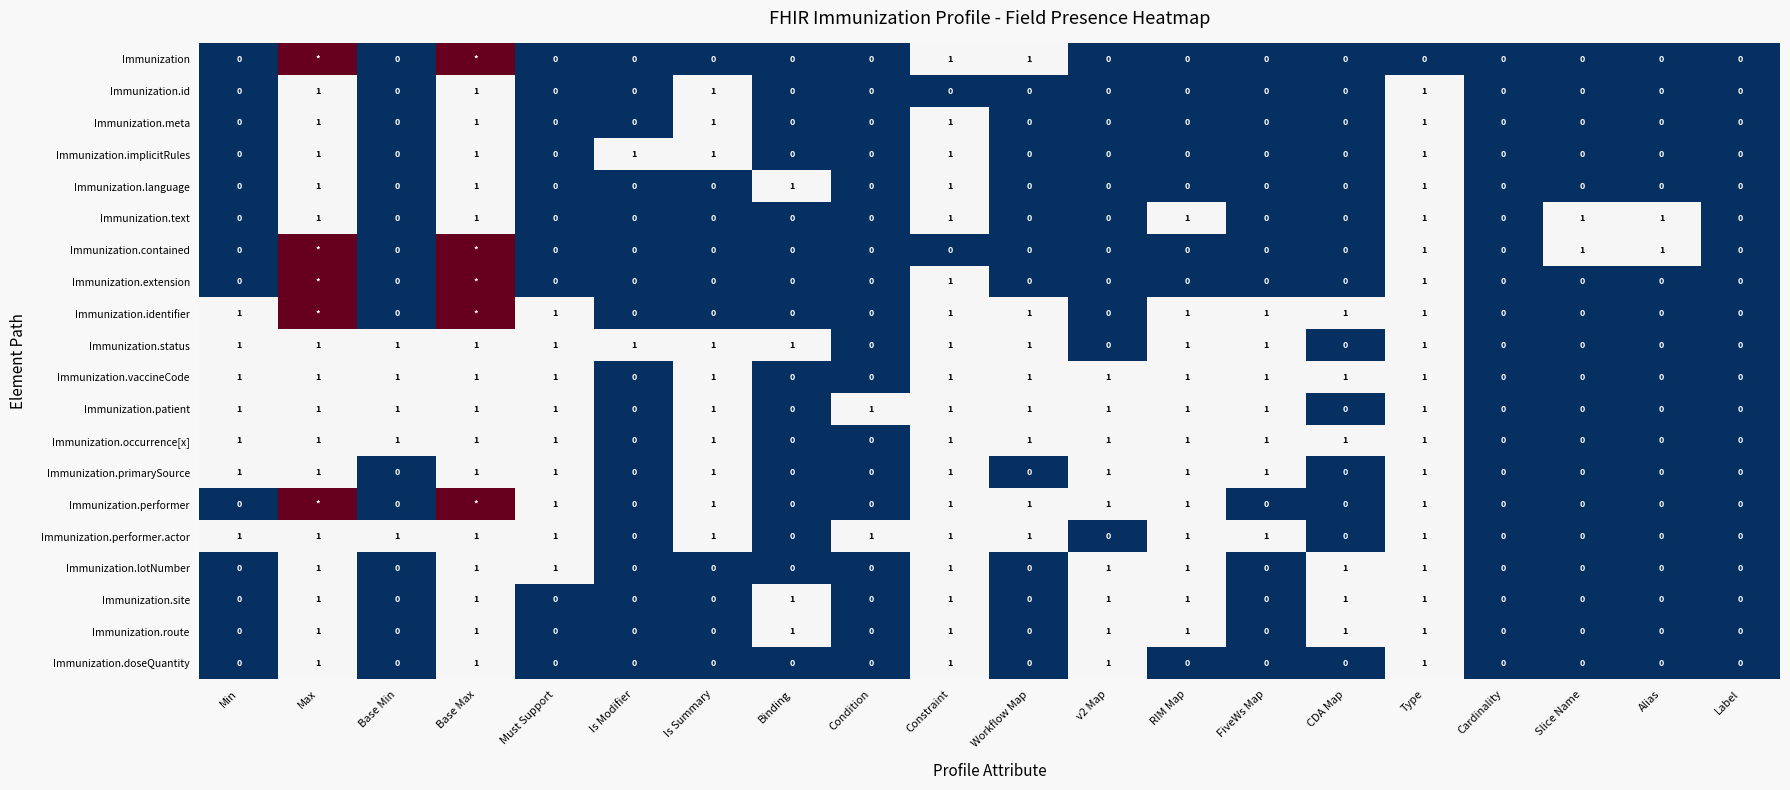

What is the sum of all Immunization.patient values?

13